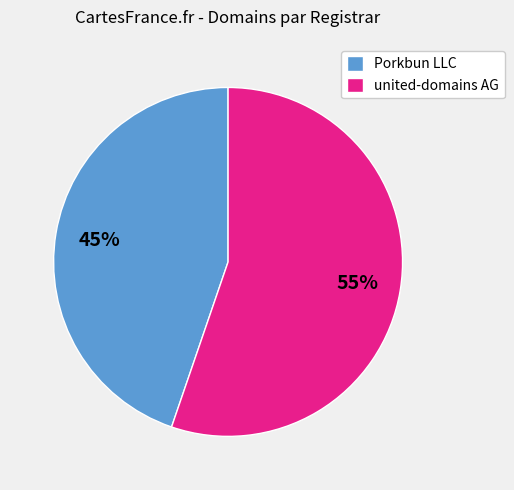

Do united-domains AG and Porkbun LLC together represent more than half of the pie?

Yes